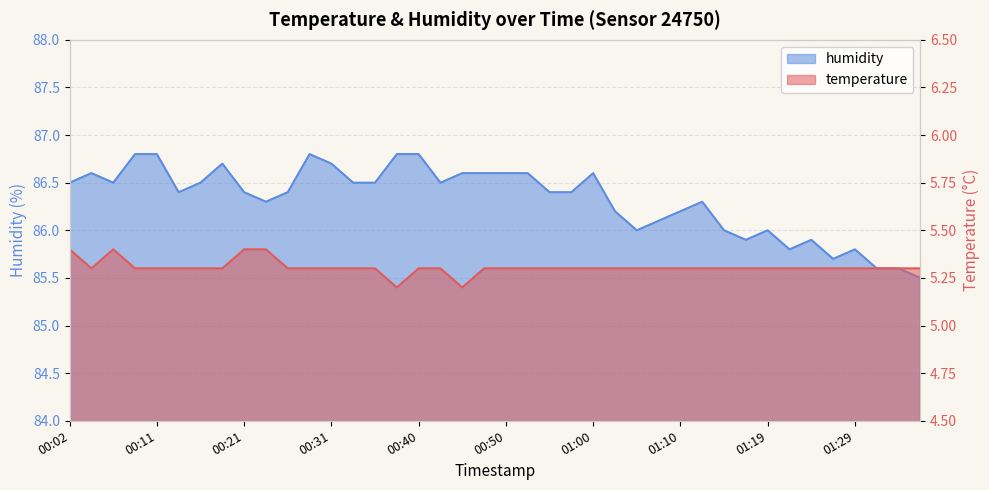

What is the difference between the highest and lowest values at 00:40?

81.5